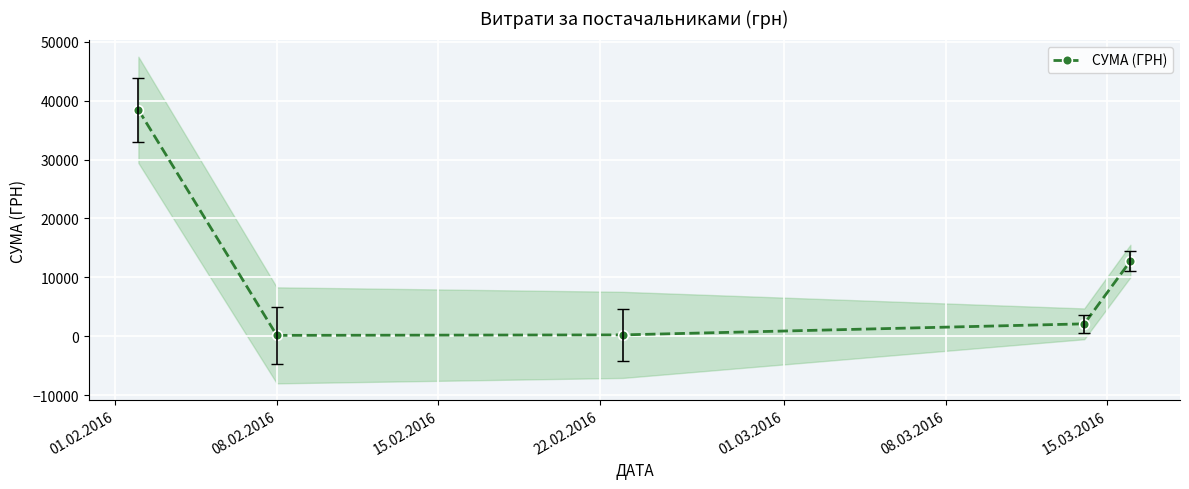

How many values exceed 2094?

2